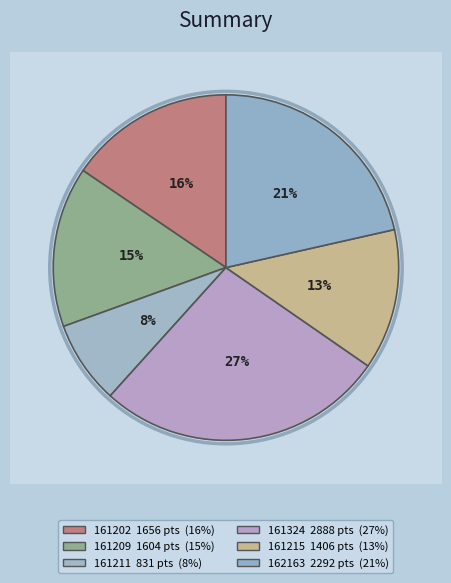

Combined, do 162163 and 161202 account for over 50%?

No